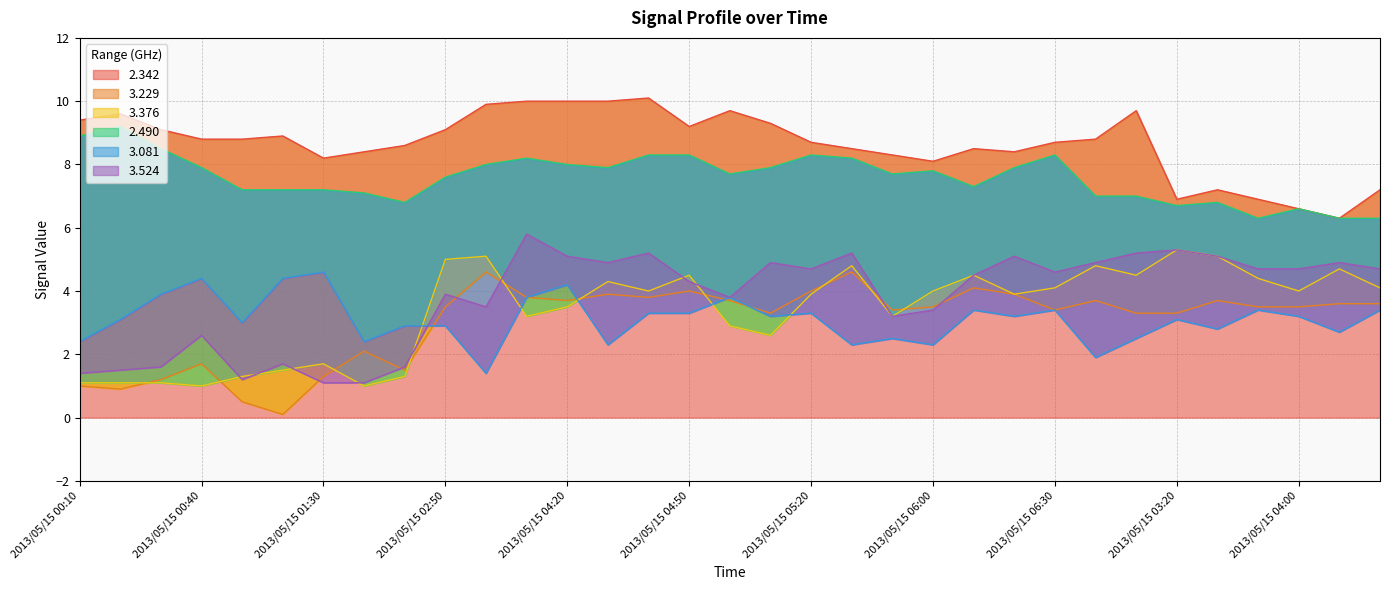

True or false: 2.342 has a value of 11.3 at 2013/05/15 03:20.

False